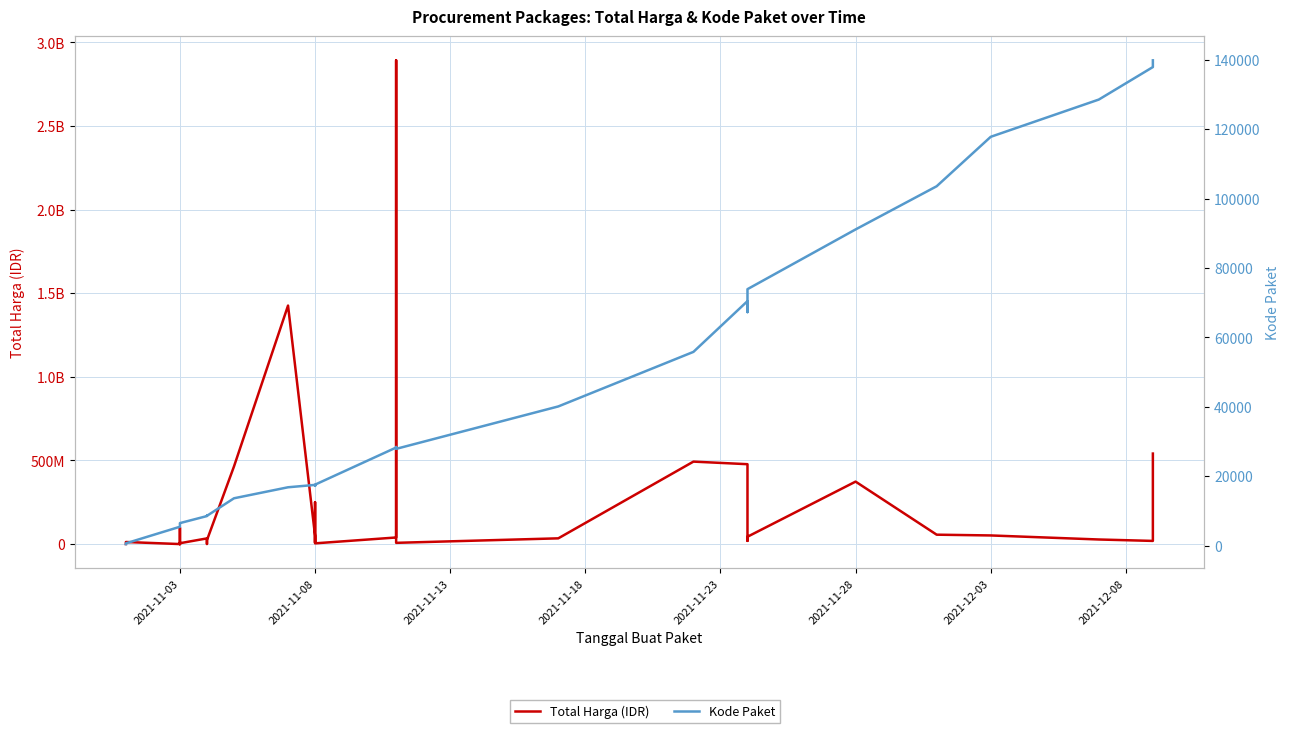

How many distinct data groups are displayed?

2